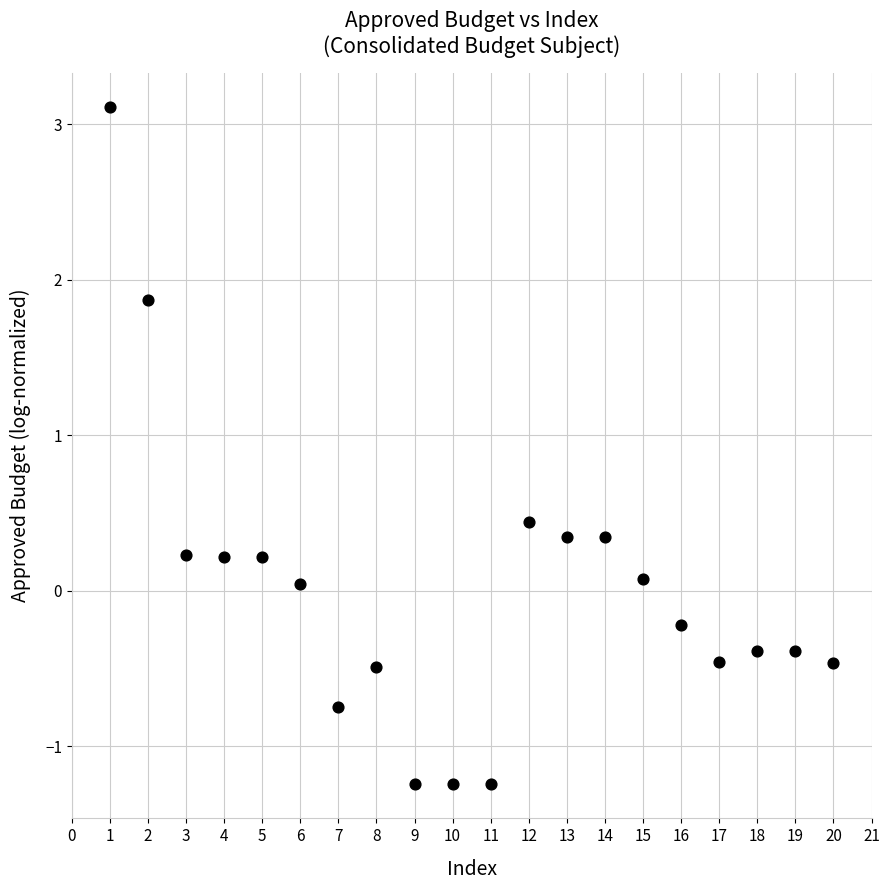

What is the range of Y values (max minus min)?

4.4